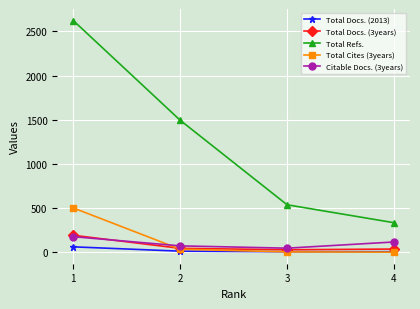

What is the difference between the Total Docs. (2013) values at 4 and 2?

6